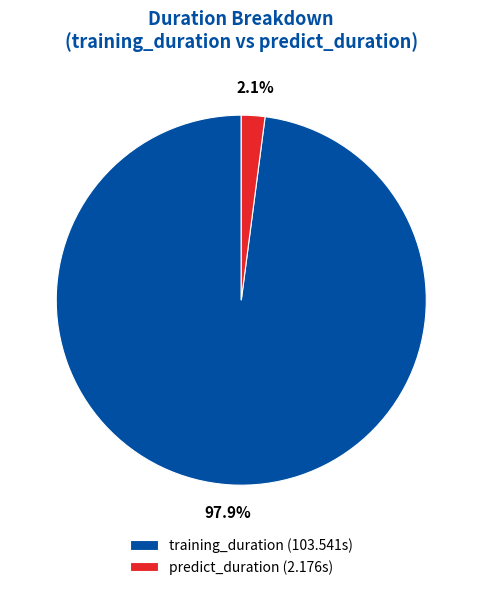

What is the smallest slice in the pie chart?

predict_duration